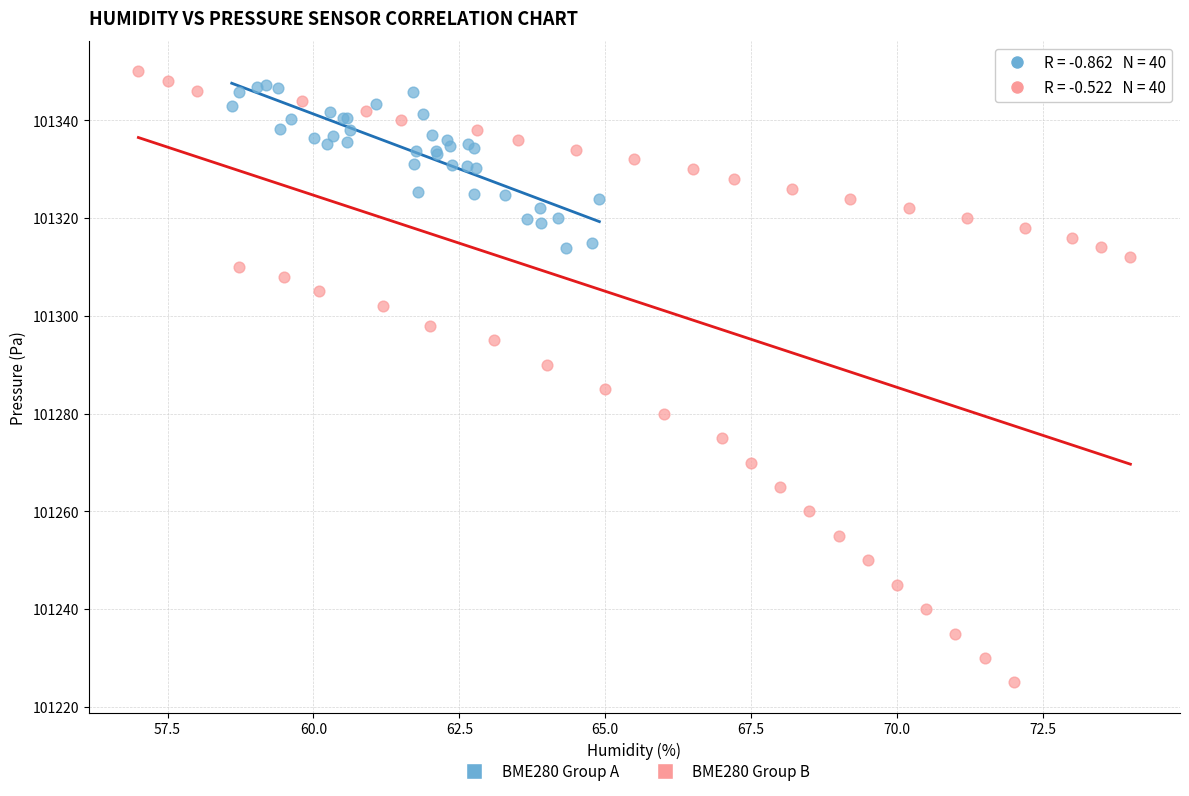

Which series has the widest spread of Y values?

BME280 Group B